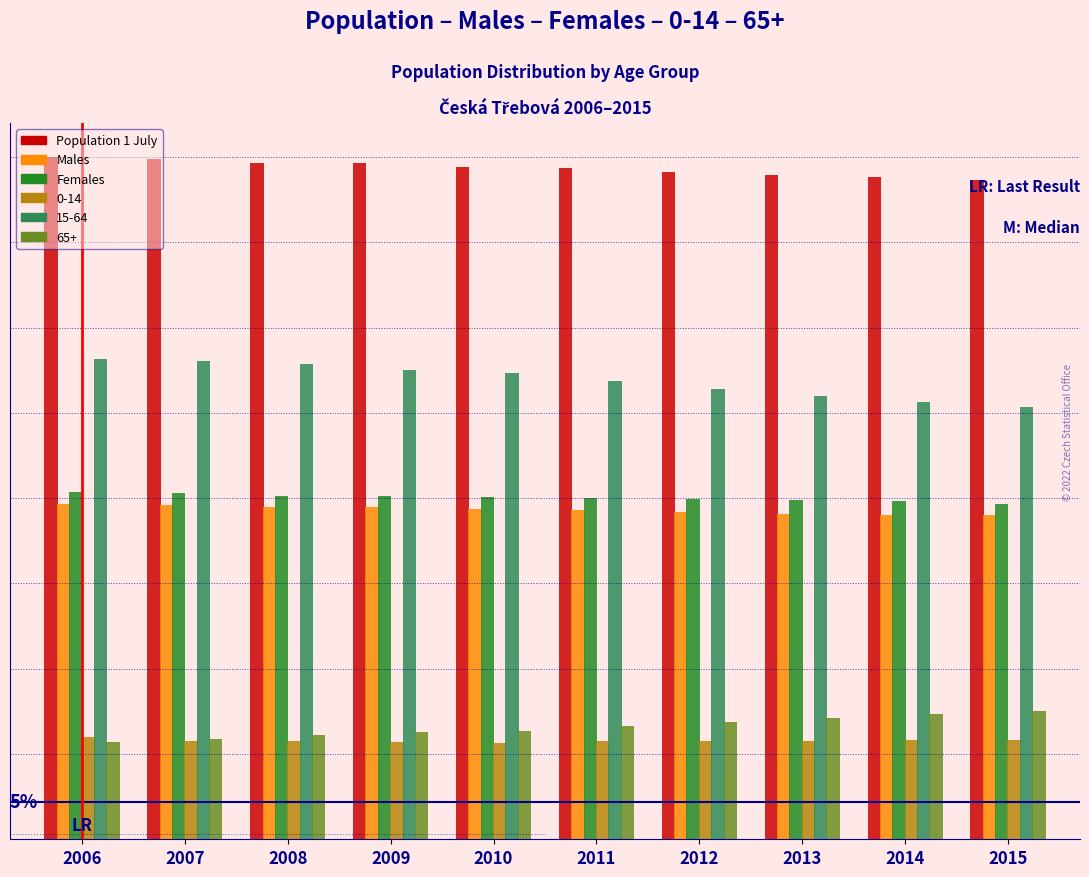

Does the chart contain any negative values?

No